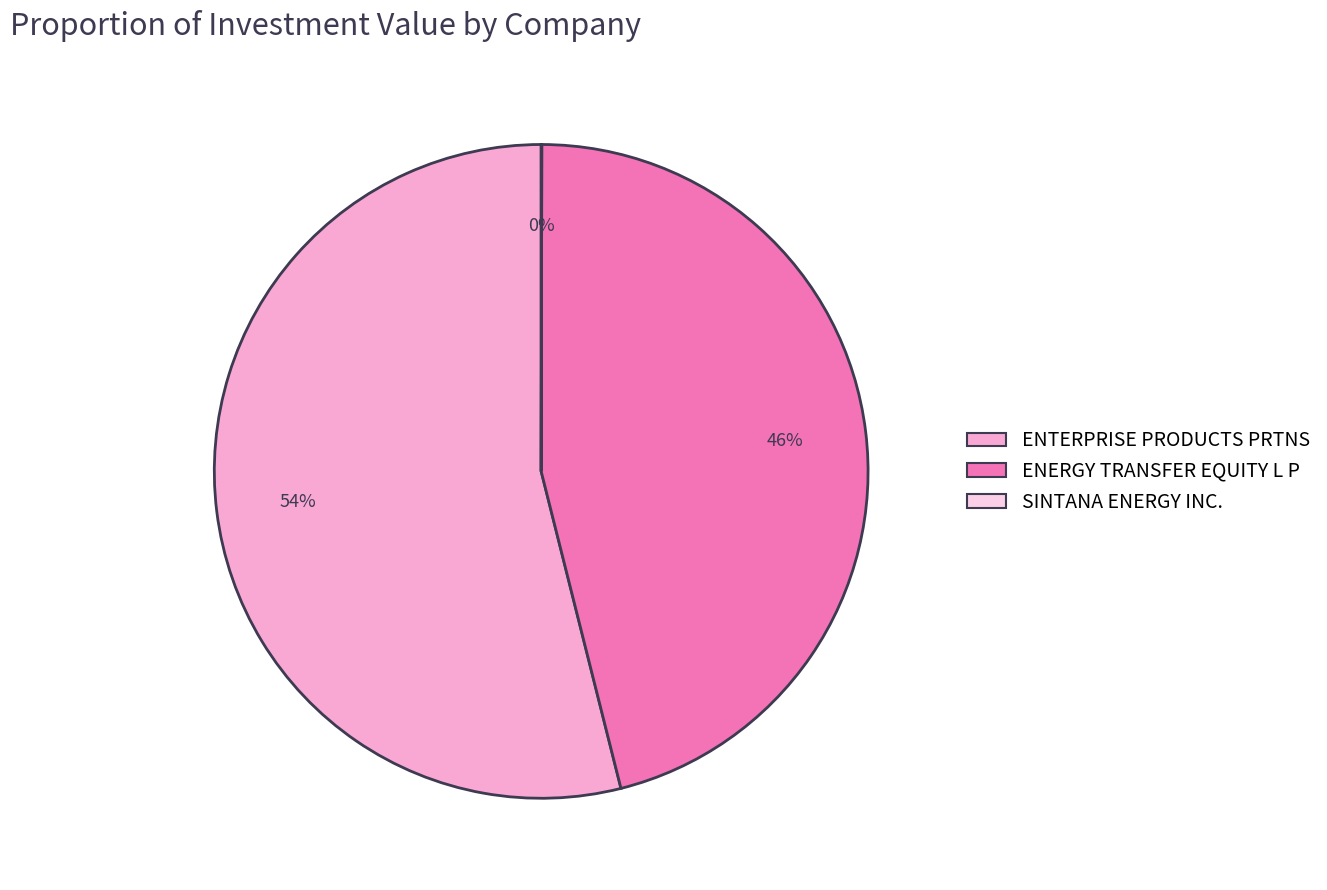

What is the largest slice in the pie chart?

ENTERPRISE PRODUCTS PRTNS